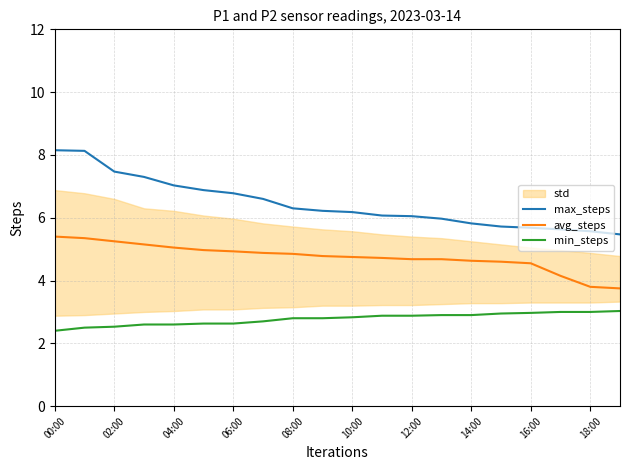

At how many categories does at least one series exceed 5?

20